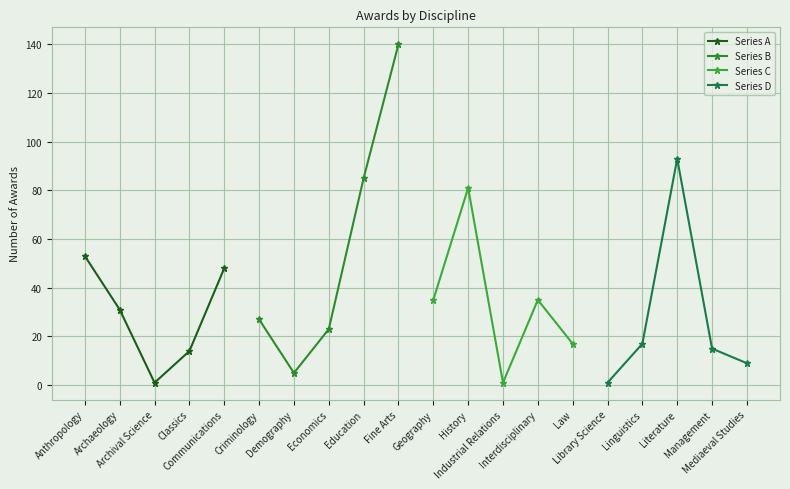

The value of Series C at Interdisciplinary is 47. True or false?

False